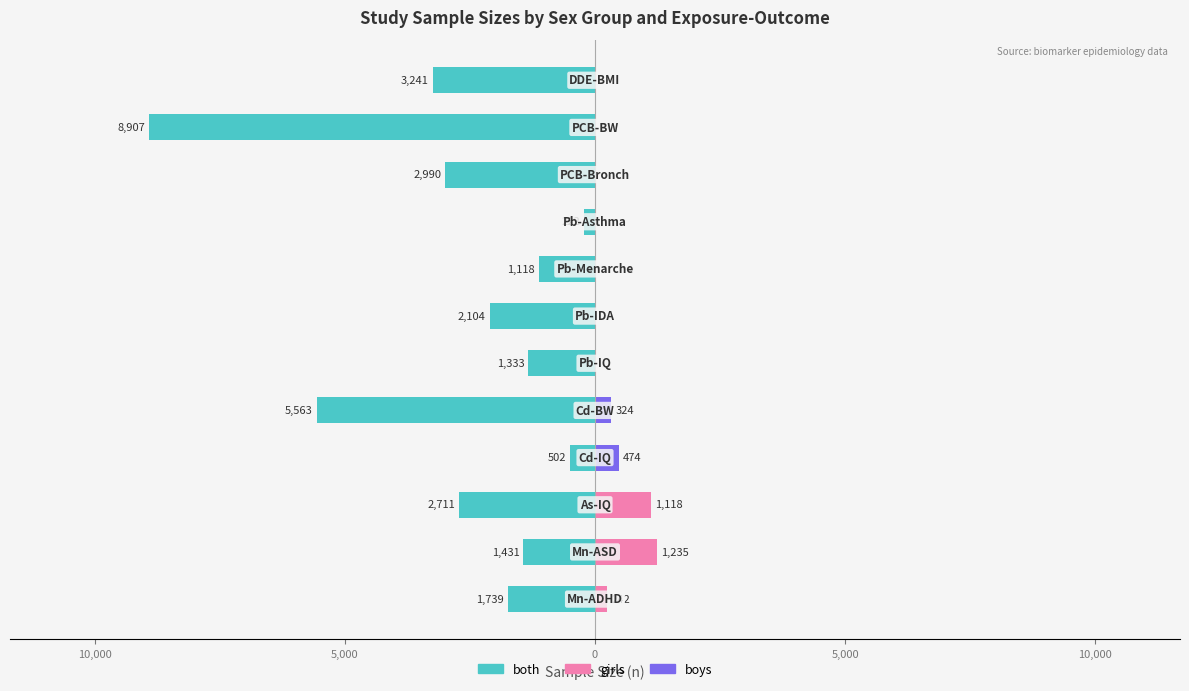

How many data points are less than -1739?

6